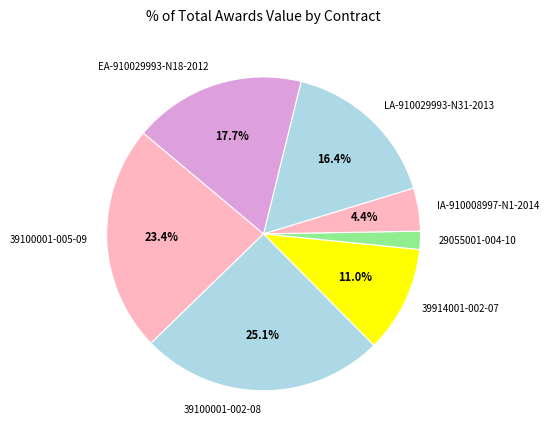

Does 29055001-004-10 represent more than half of the total?

No